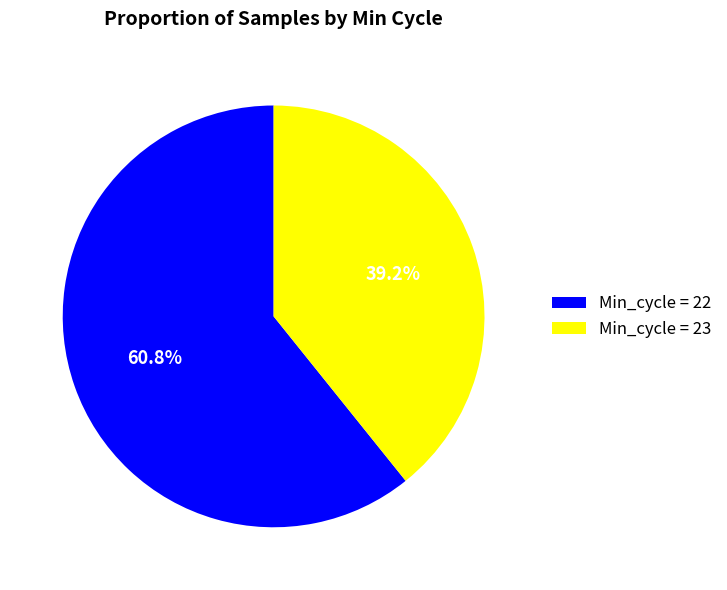

Which slice represents more than half of the pie?

Min_cycle = 22